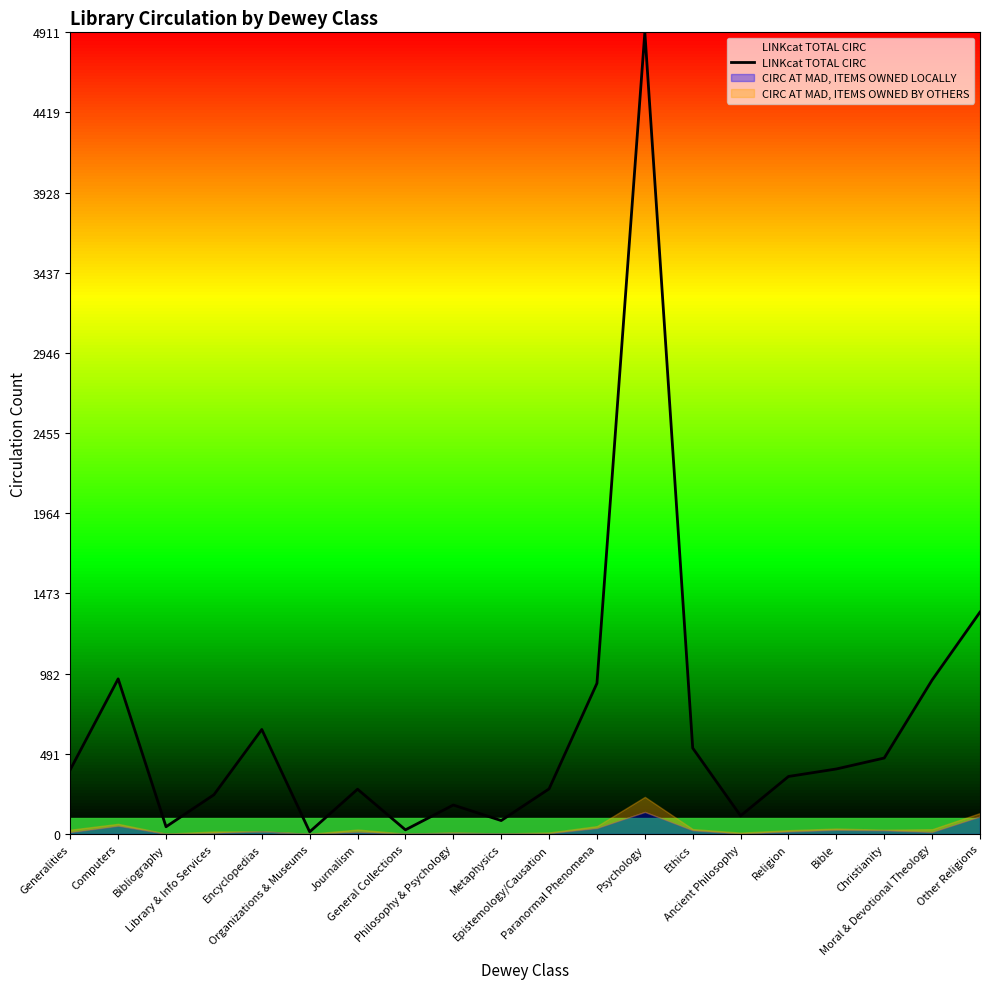

What is the sum of all values?

13103